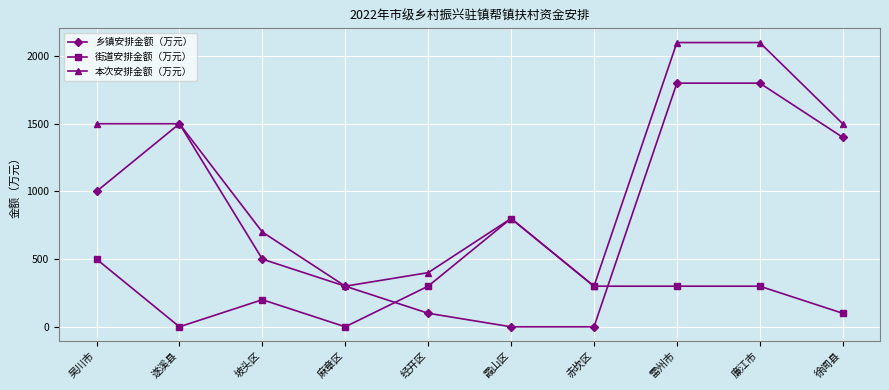

What is the approximate value of 街道安排金额（万元） at 吴川市, to the nearest 100?

500